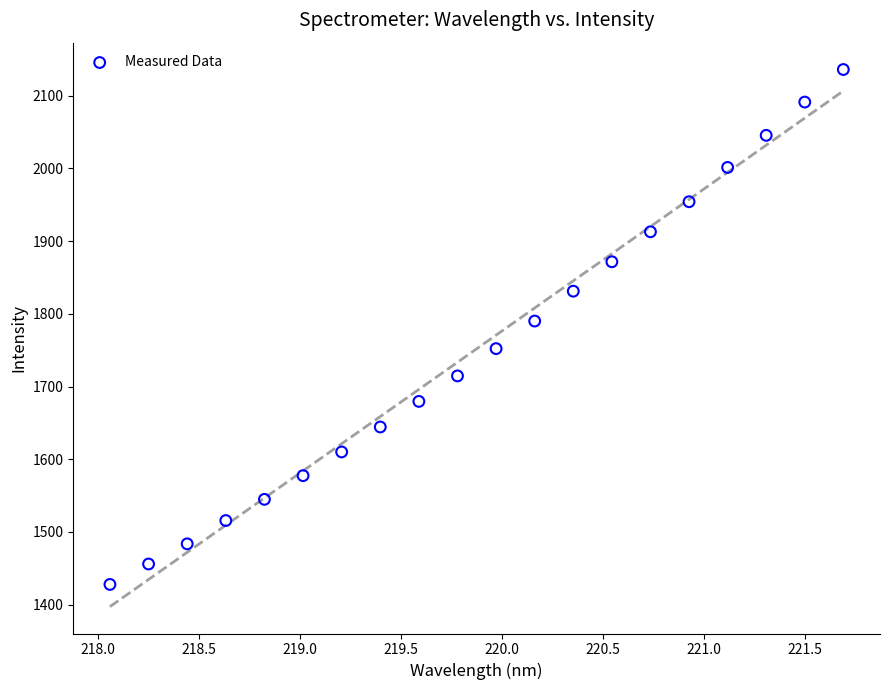

What is the range of Y values (max minus min)?

708.1